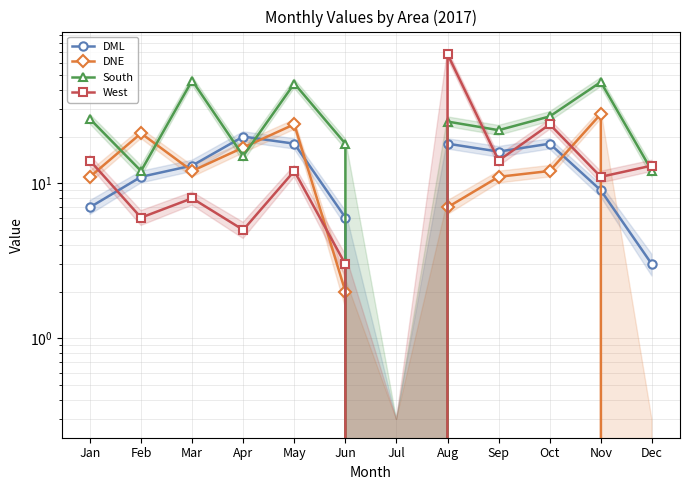

List the labels in order of West value, largest first.

Aug, Oct, Jan, Sep, Dec, May, Nov, Mar, Feb, Apr, Jun, Jul